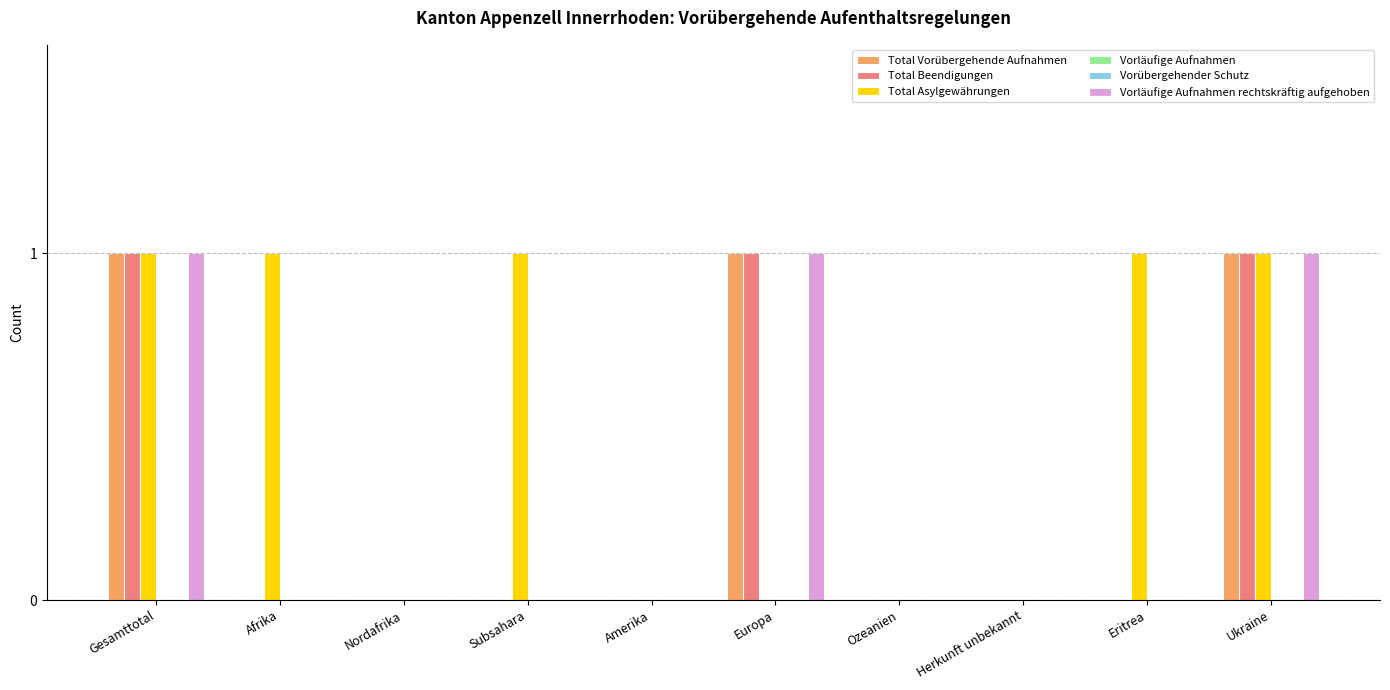

At which label does Total Beendigungen reach its peak?

Gesamttotal